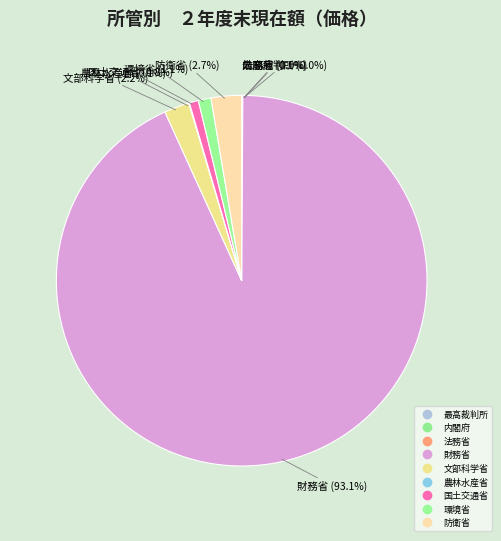

Which category has the smallest portion of the pie?

最高裁判所